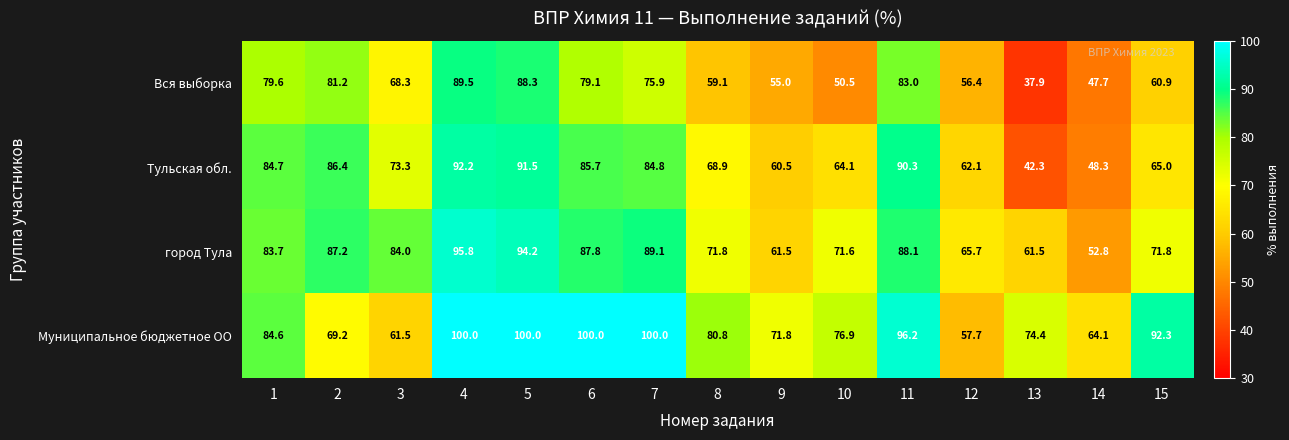

List the labels in order of Вся выборка value, largest first.

4, 5, 11, 2, 1, 6, 7, 3, 15, 8, 12, 9, 10, 14, 13